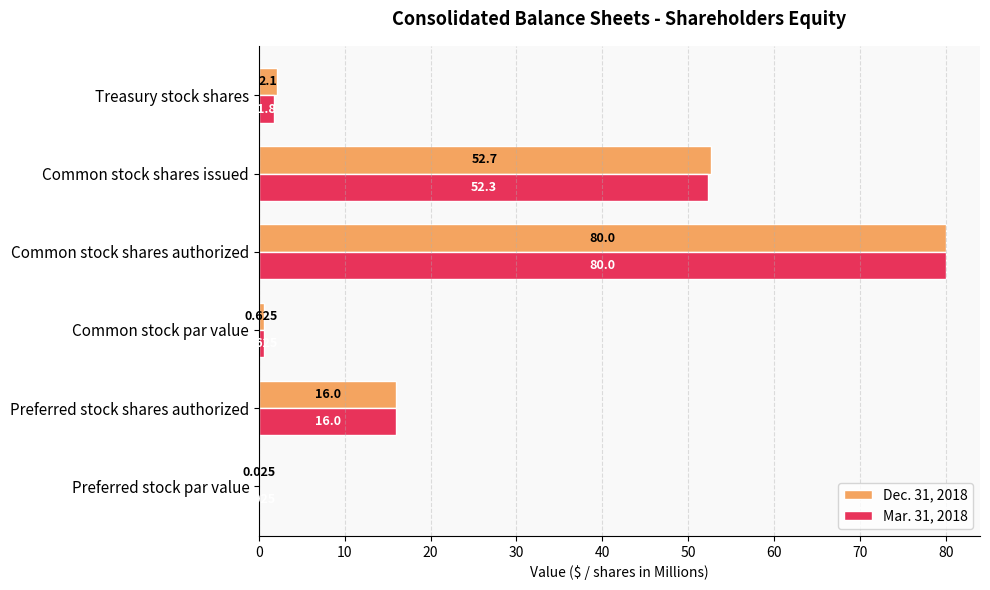

At which label is Dec. 31, 2018 closest to 40?

Common stock shares issued